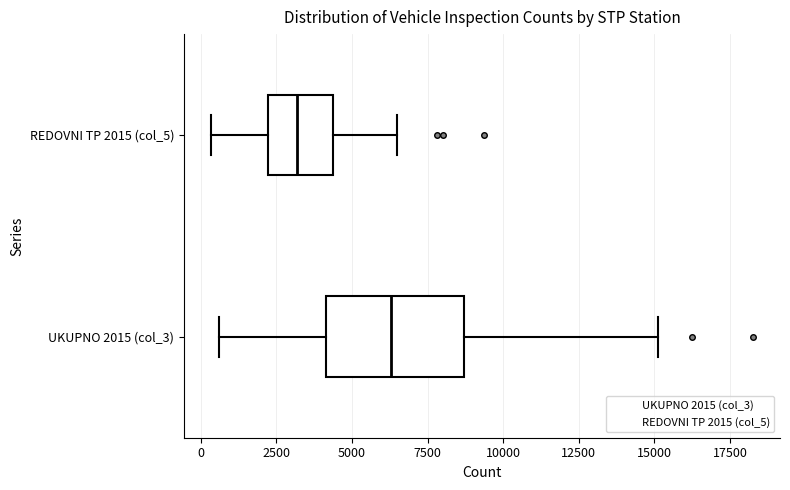

Which box's median line is the furthest to the right?

UKUPNO 2015 (col_3)